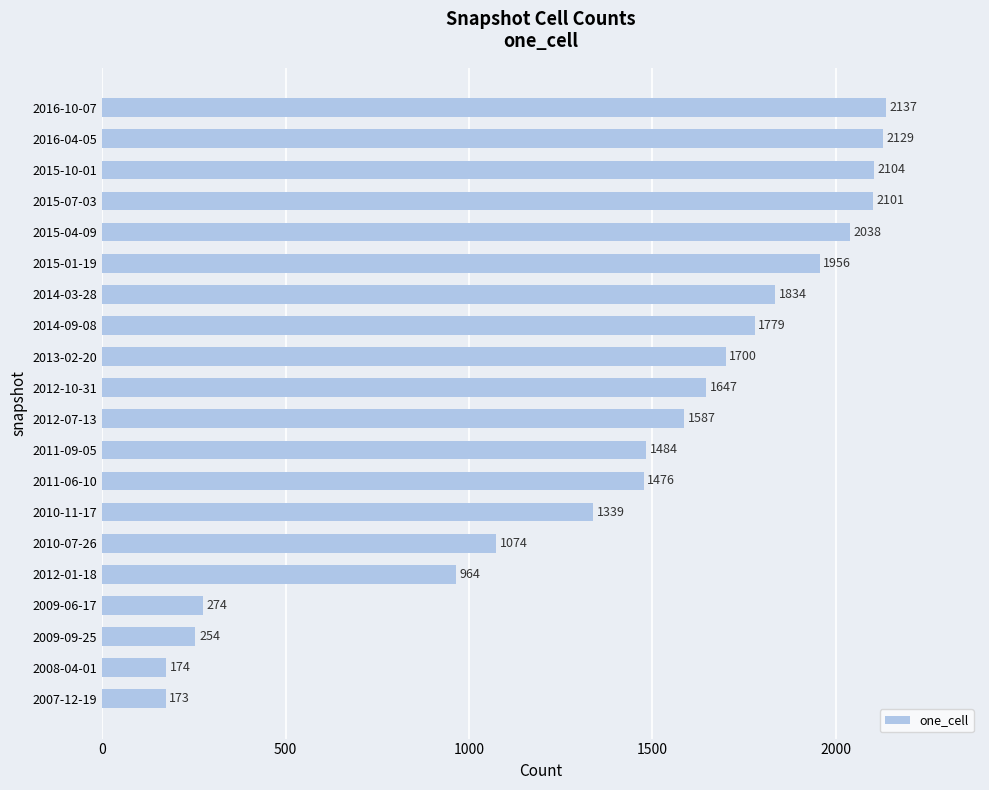

The value at 2010-07-26 is 1074. True or false?

True